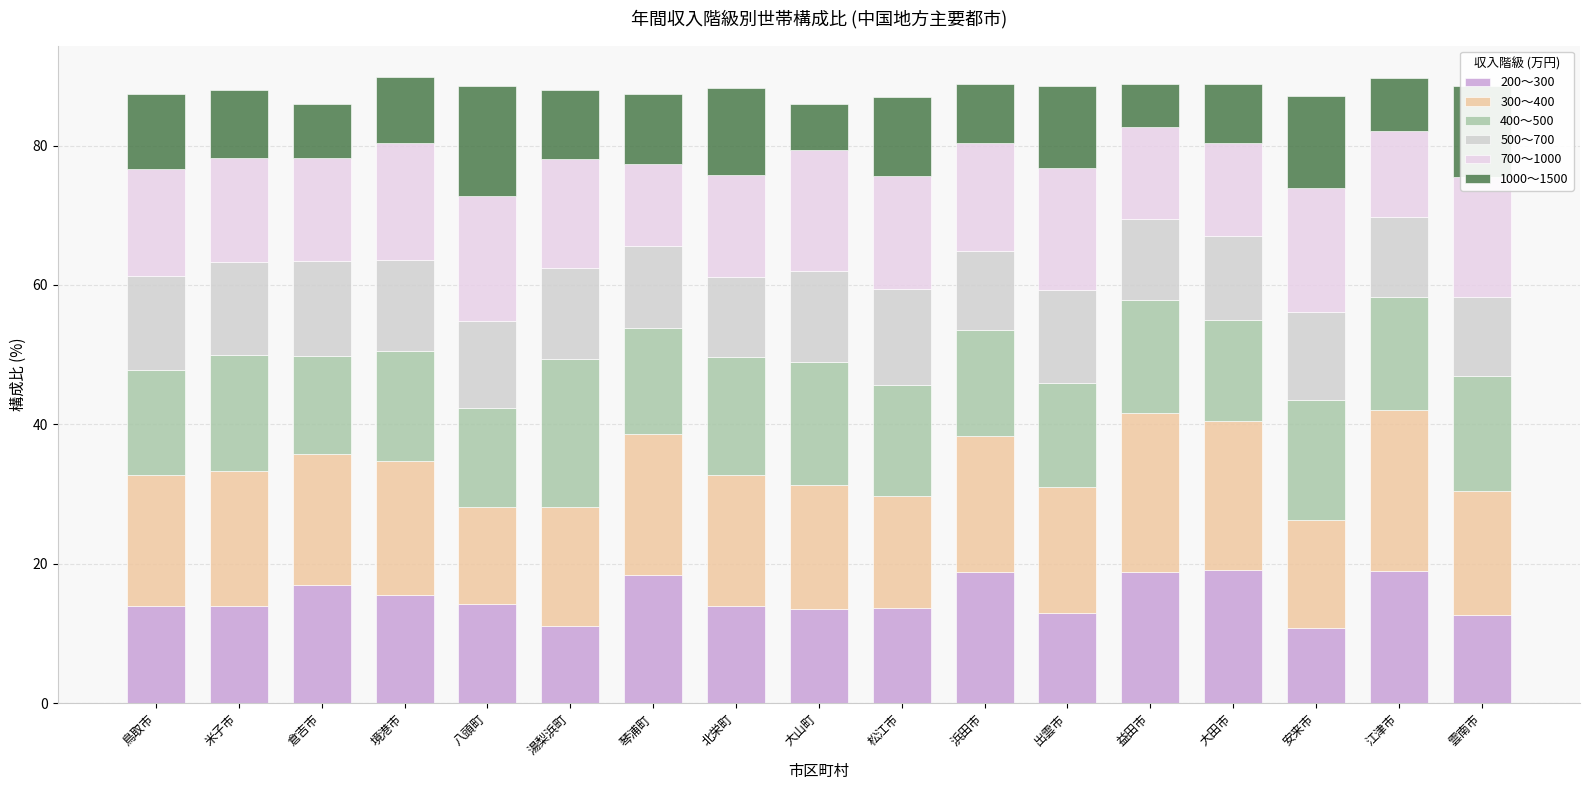

How many categories are shown in the chart?

17